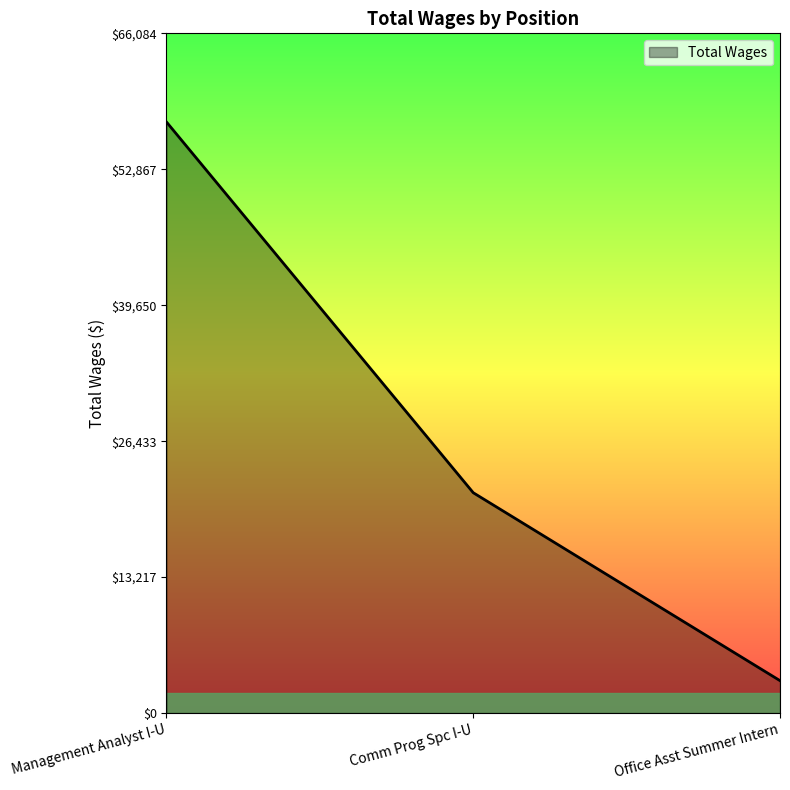

How many lines are shown in the chart?

1